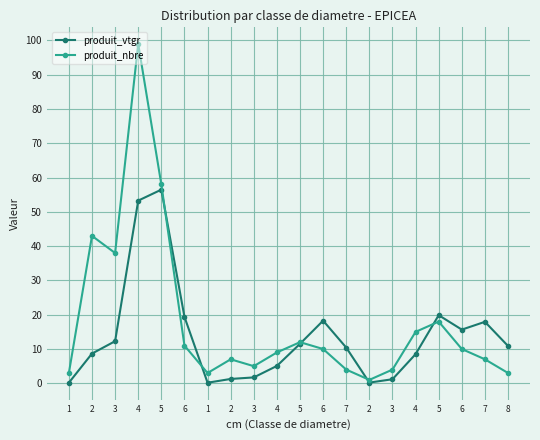

What are all the series names shown in the legend?

produit_vtgr, produit_nbre